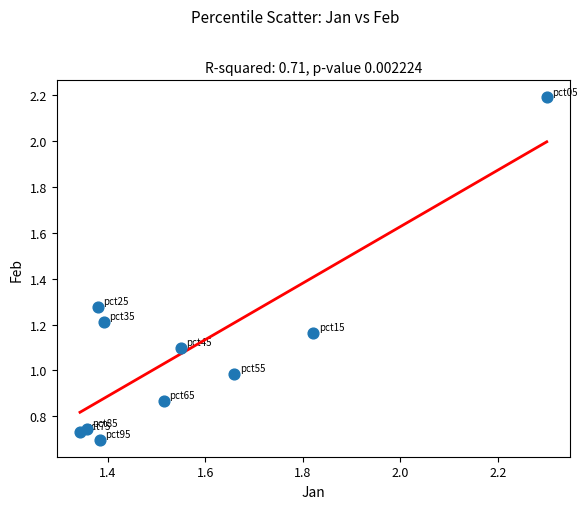

What is the range of X values (max minus min)?

1.0